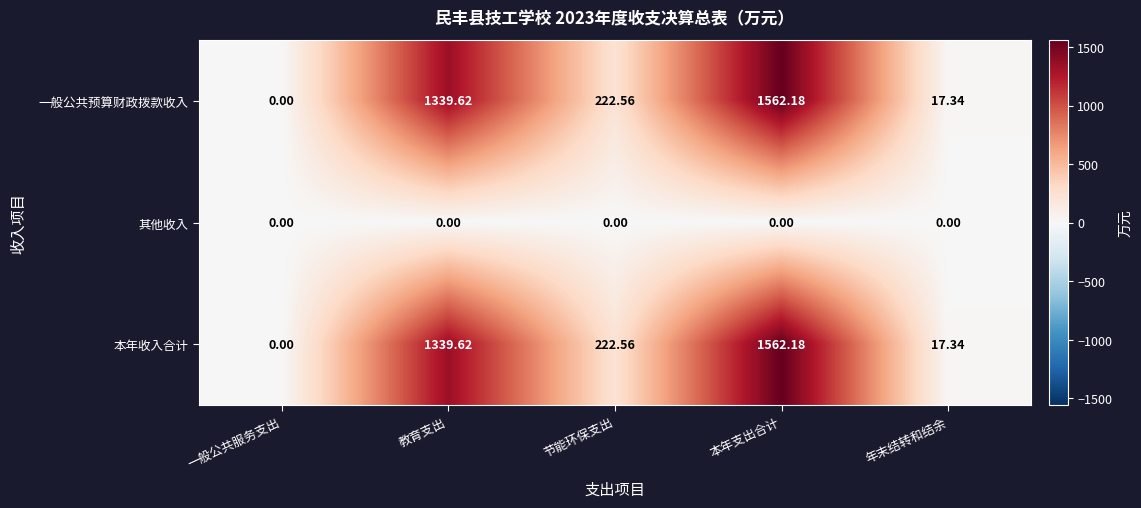

List the labels in order of 本年收入合计 value, largest first.

本年支出合计, 教育支出, 节能环保支出, 年末结转和结余, 一般公共服务支出